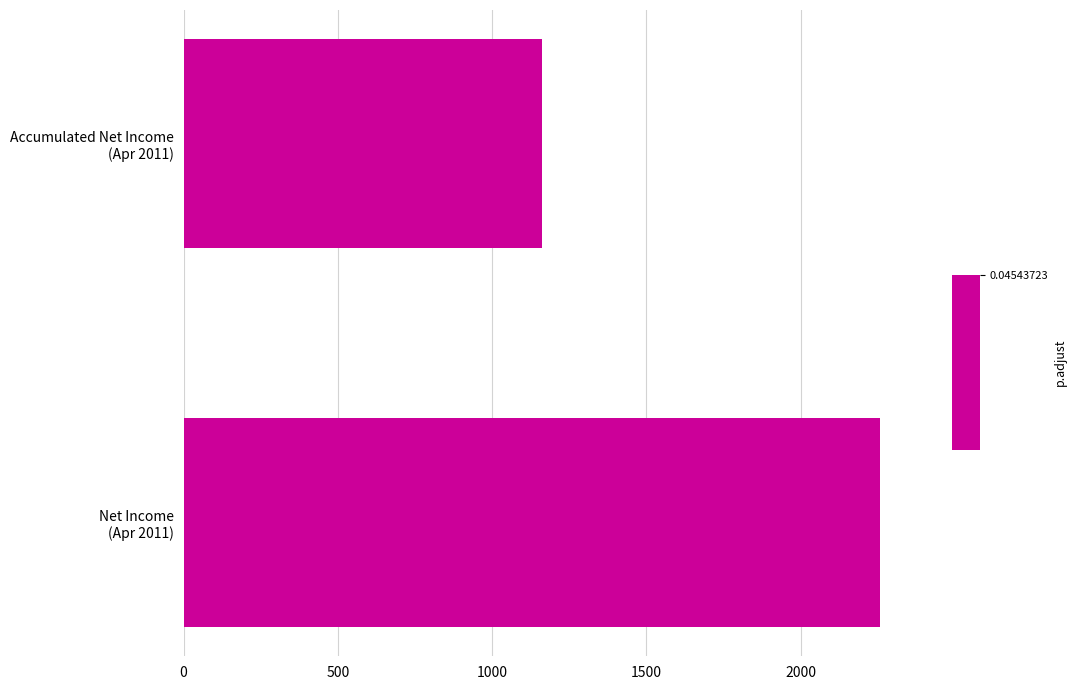

What is the difference between the maximum and minimum values?

1095.7